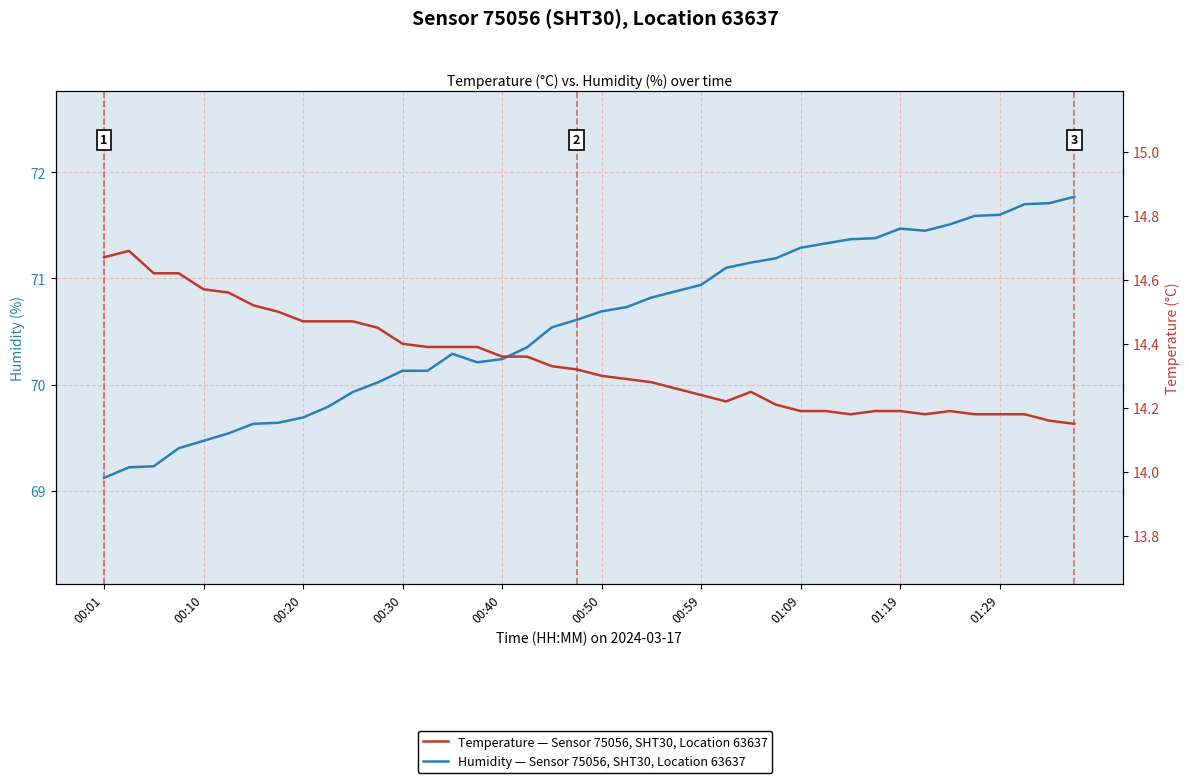

At which category is the sum across all series the highest?

39